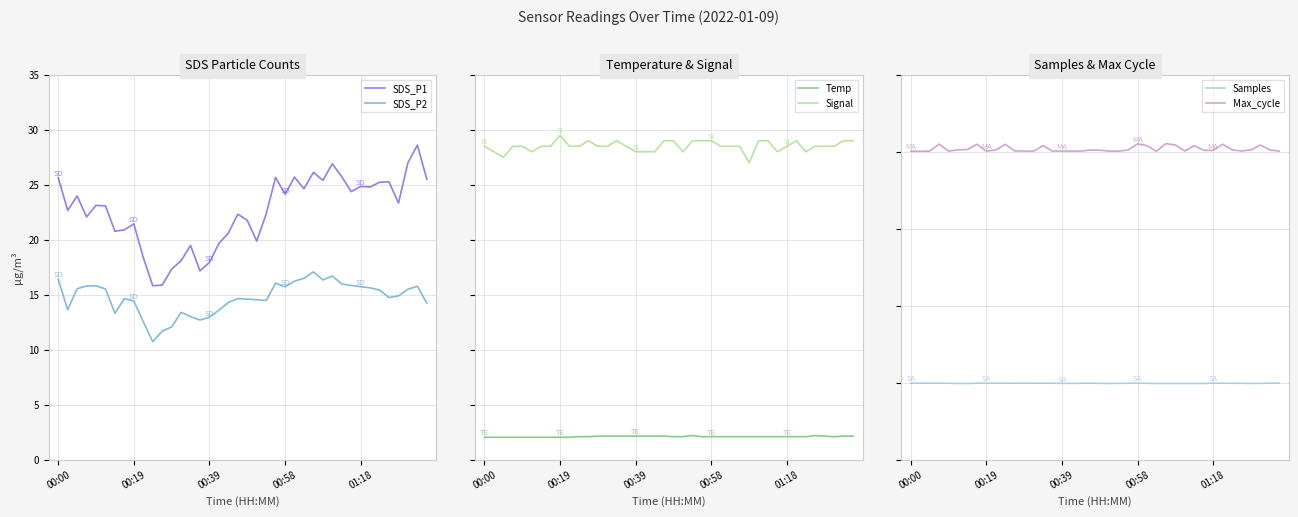

Is it true that SDS_P2 equals 12.9 at 00:39?

True